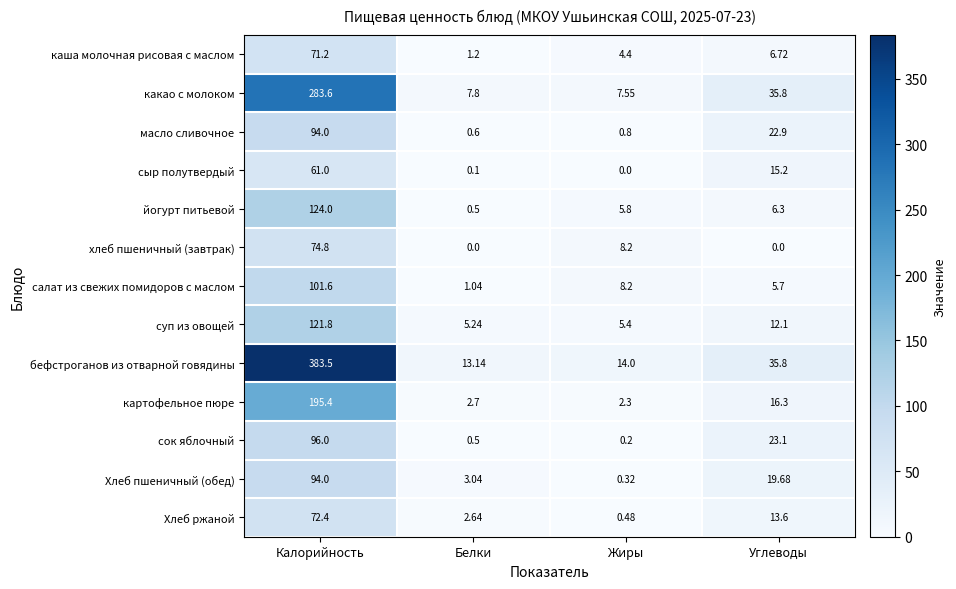

Rank the categories by Хлеб ржаной value from highest to lowest.

Калорийность, Углеводы, Белки, Жиры